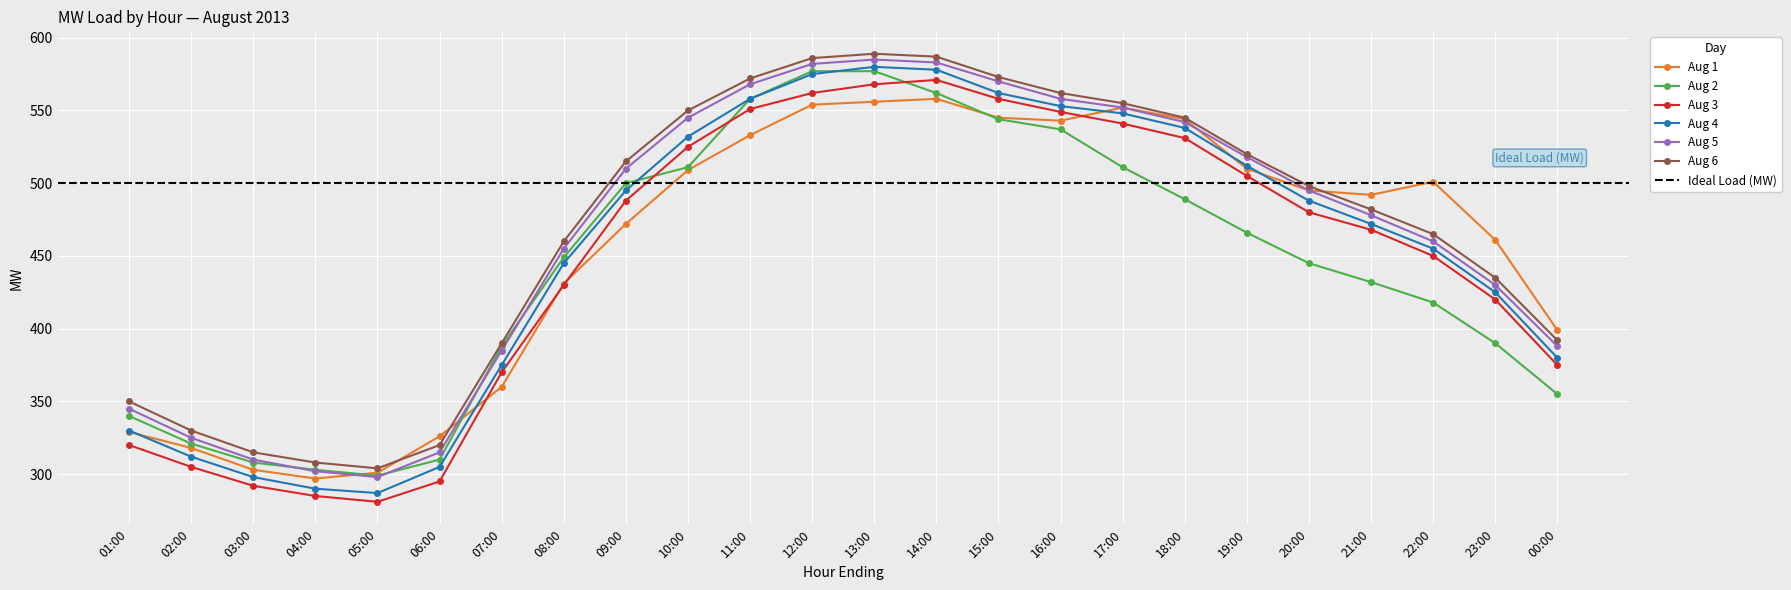

How many data points does each series have?

24